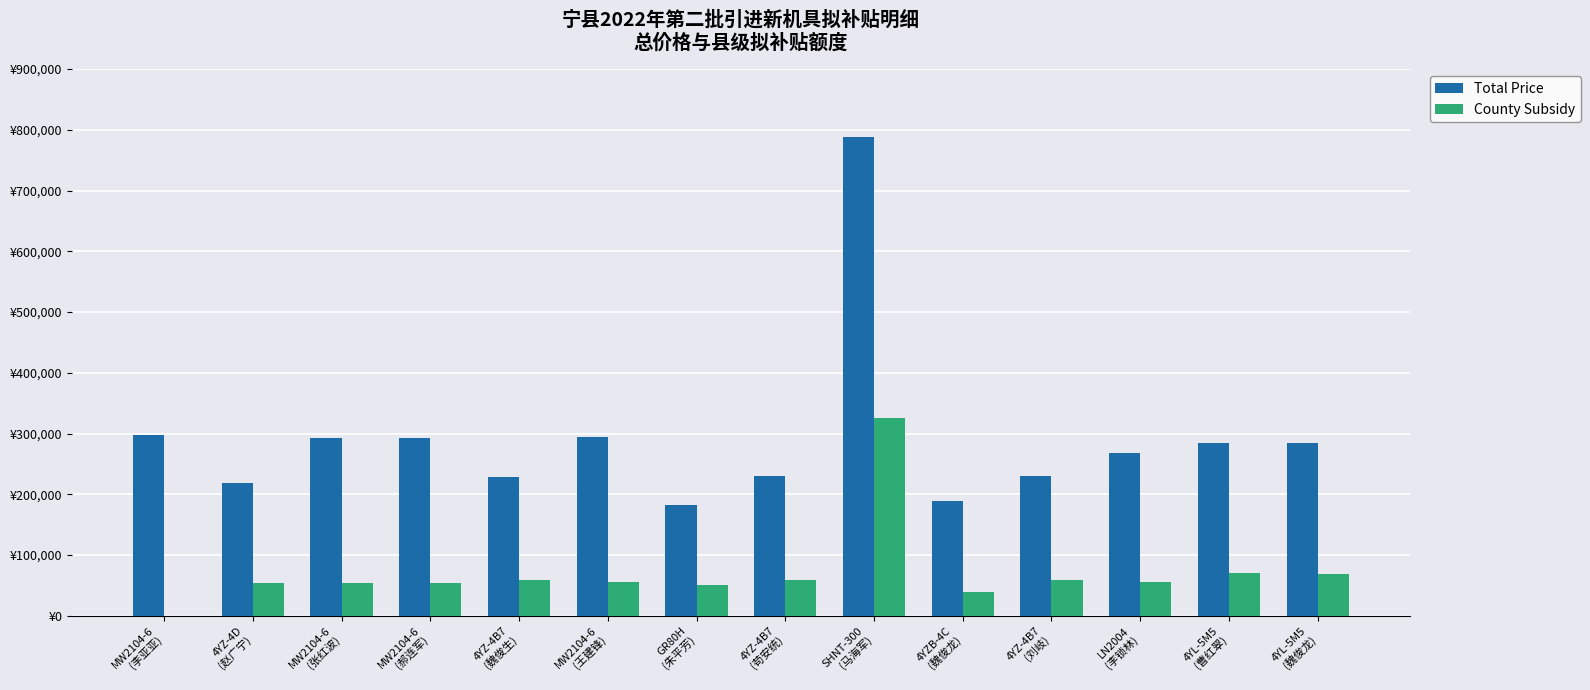

What is the label of the 10th bar from the left?

4YZB-4C
(魏俊龙)